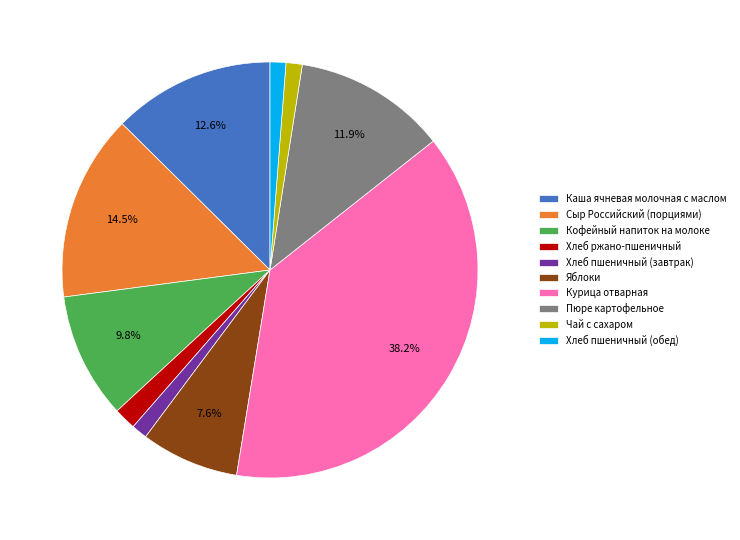

How many segments does this pie chart have?

10